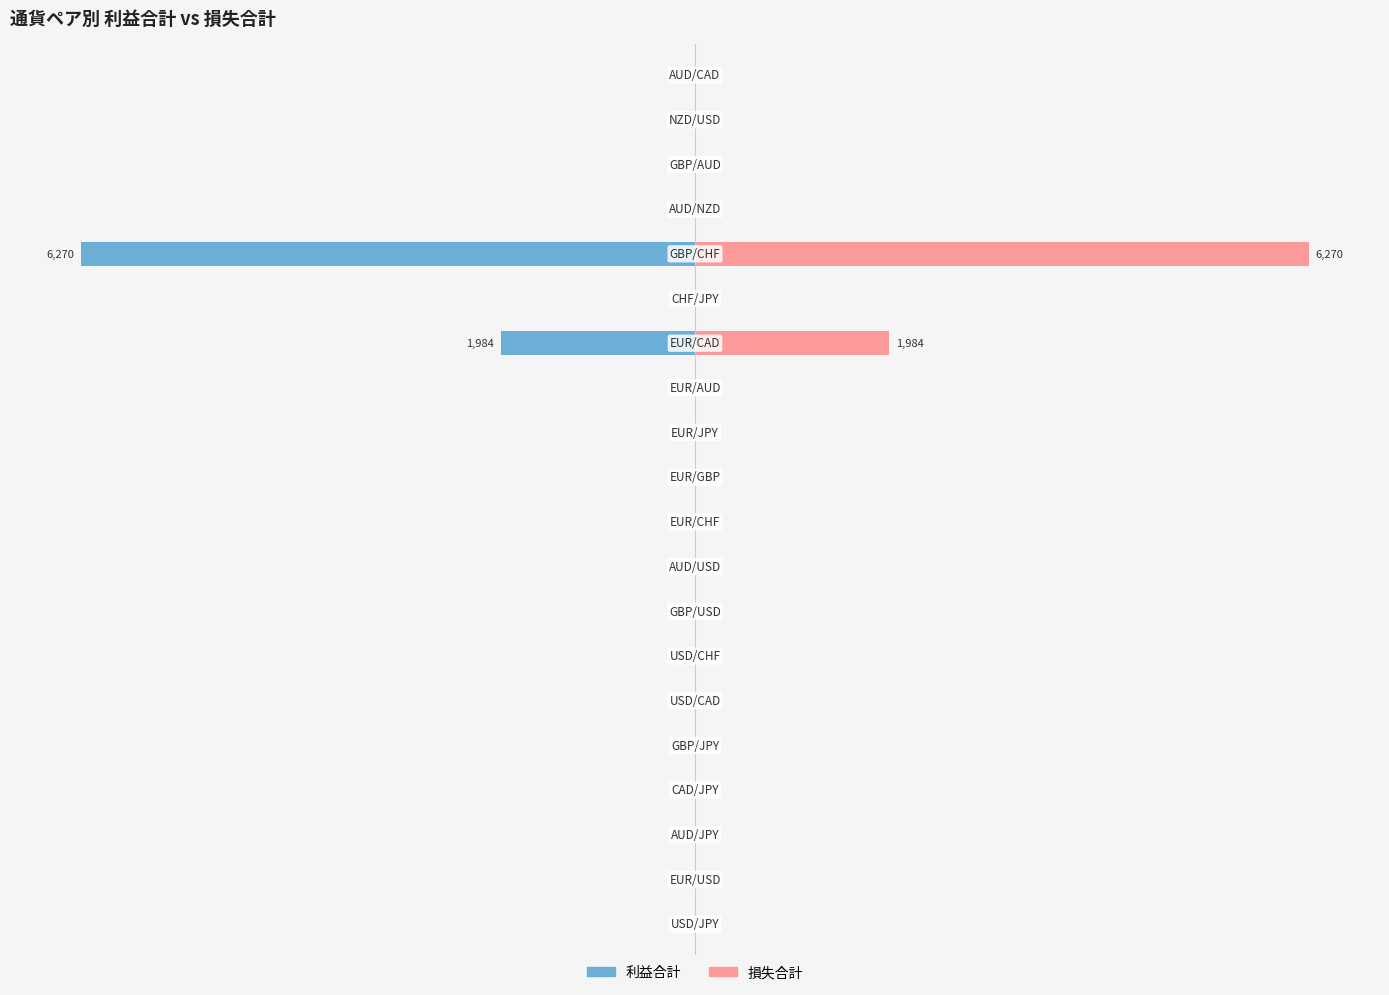

At 16, list the series in order from largest to smallest.

利益合計, 損失合計